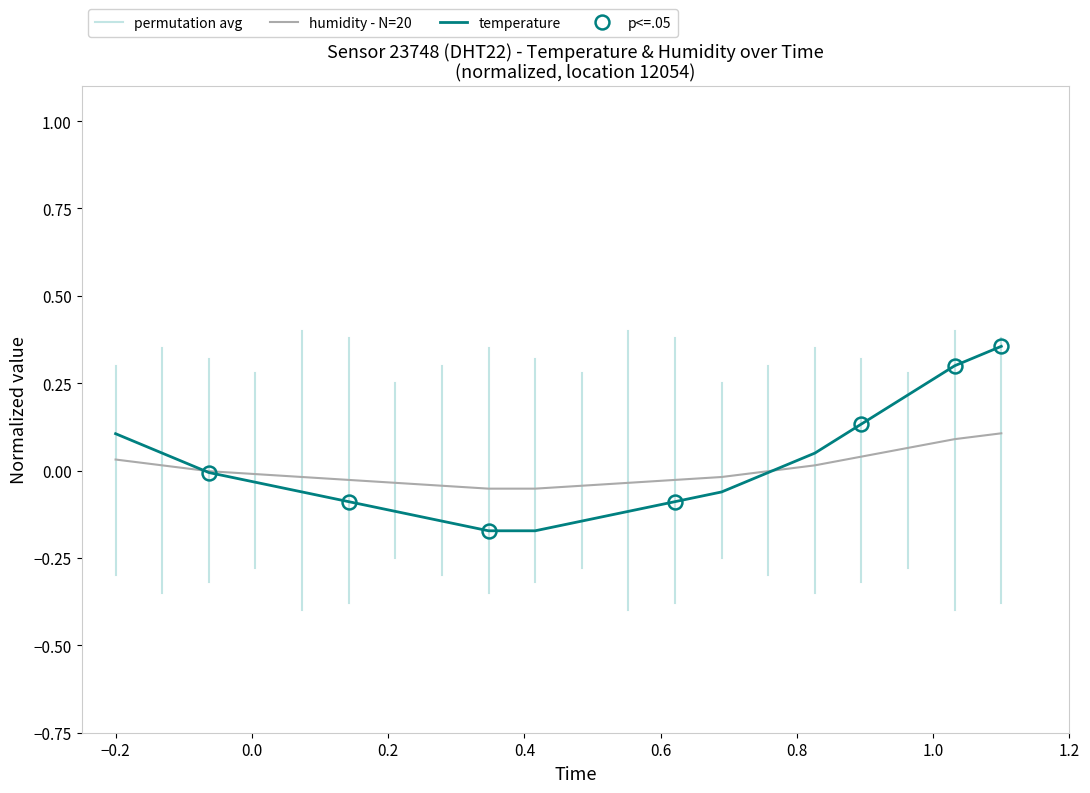

What is the value of the 12th point from the left?

-0.1